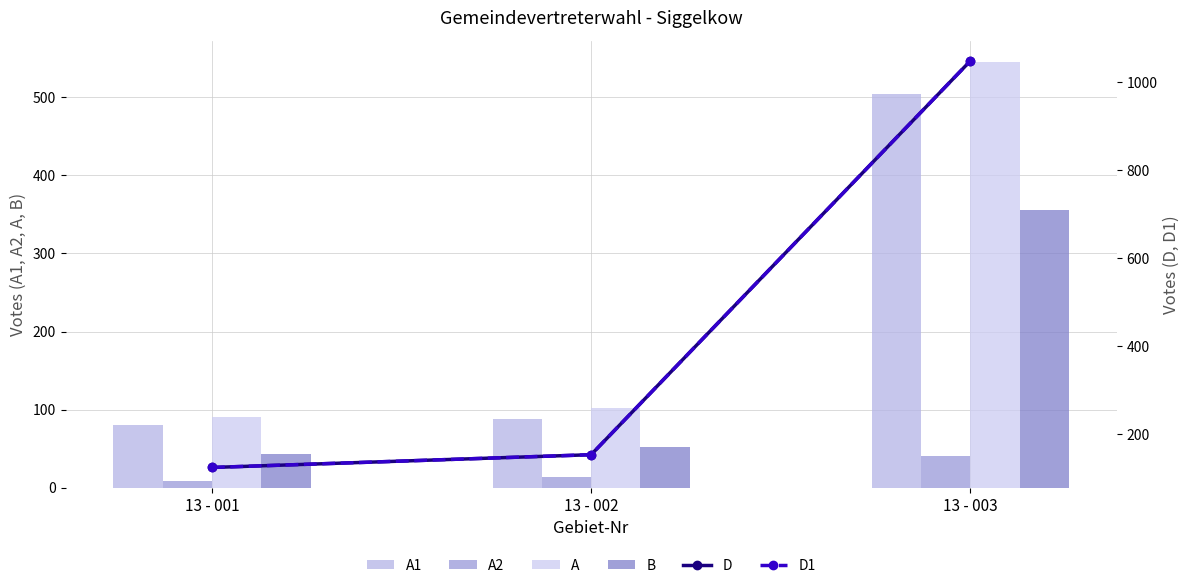

What is the minimum value shown in the chart?

9